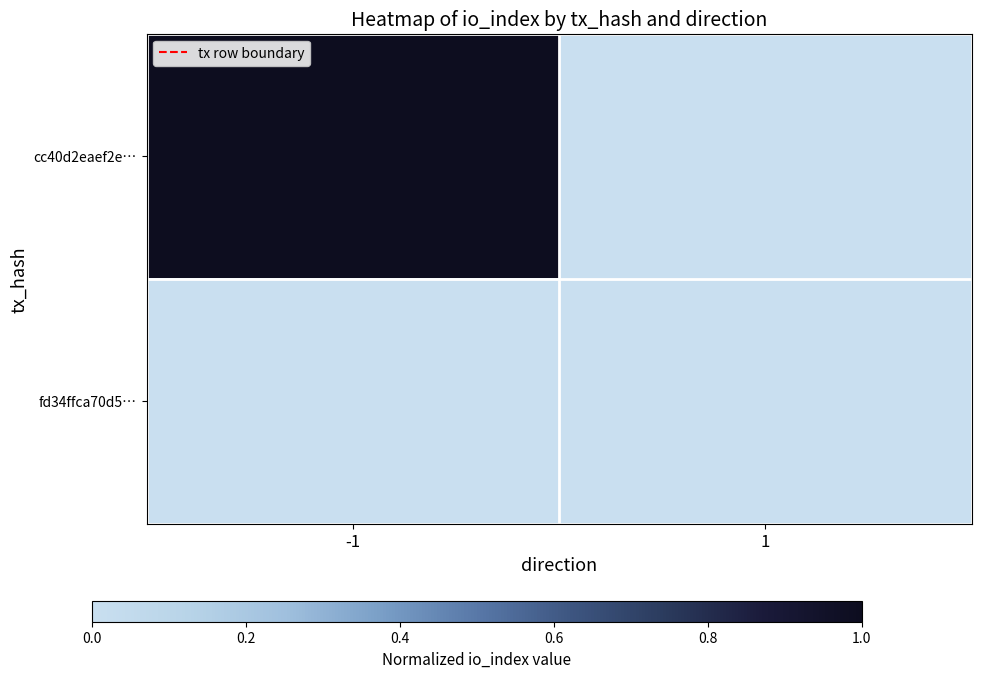

Reading left to right, transcribe all the data shown in this chart.

cc40d2eaef2e…: -1=1.0	1=0.0
fd34ffca70d5…: -1=0.0	1=0.0